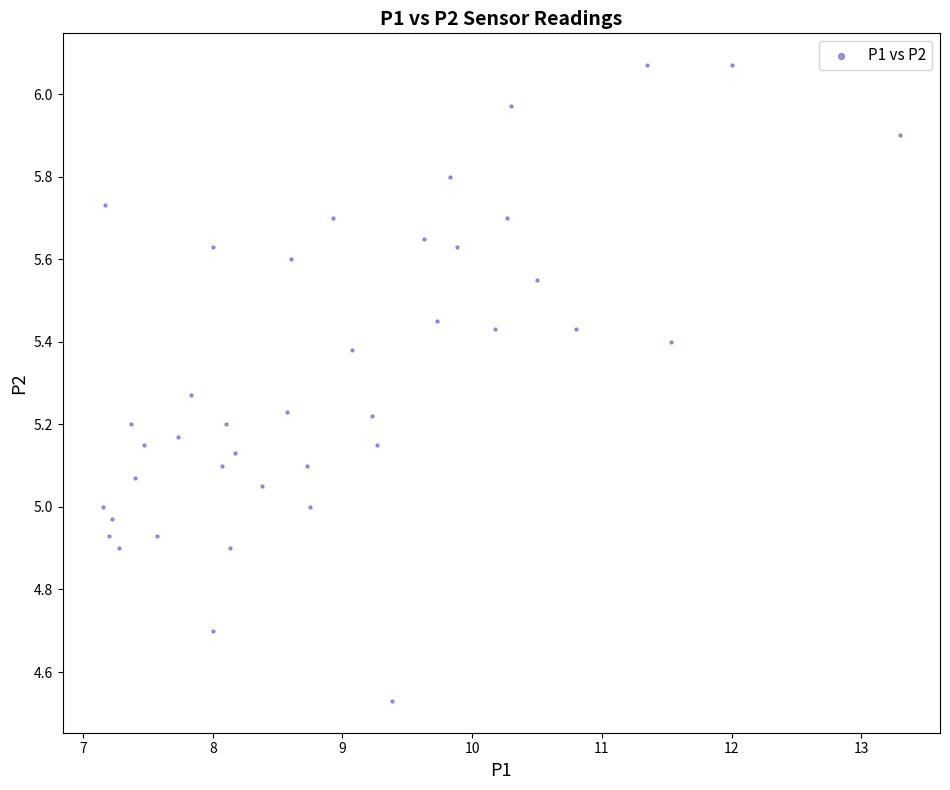

What is the range of Y values (max minus min)?

1.5